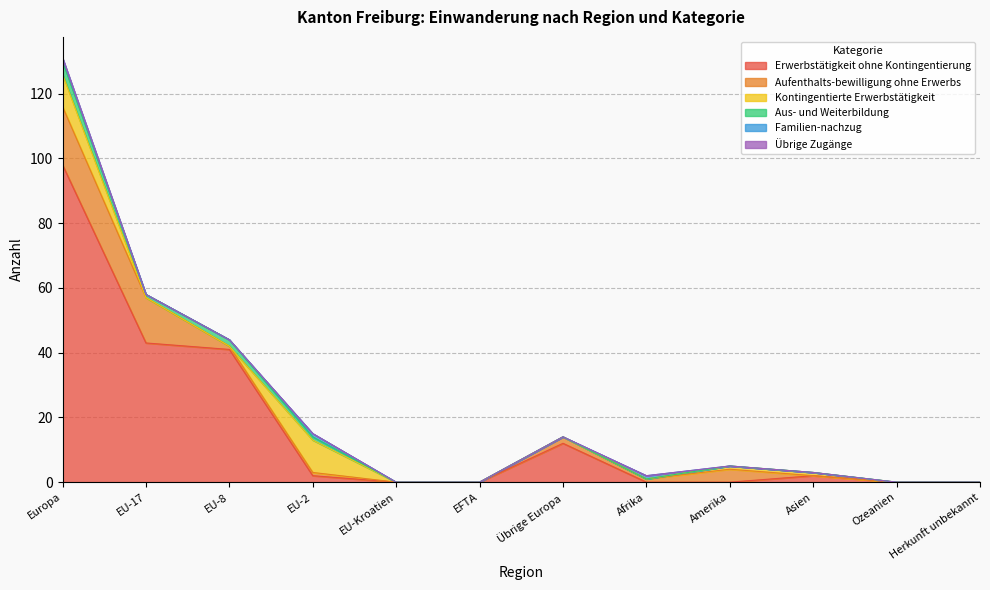

Which series has the largest total across all categories?

Erwerbstätigkeit ohne Kontingentierung